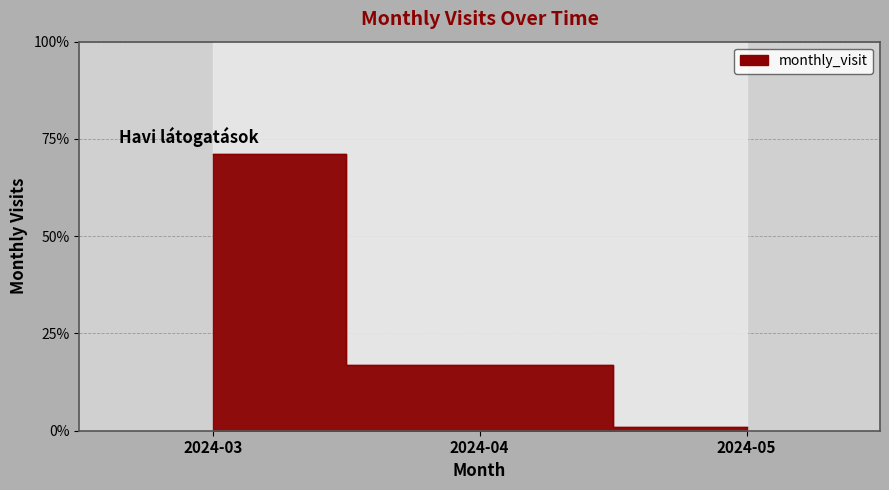

List the labels in order of value, largest first.

2024-03, 2024-04, 2024-05